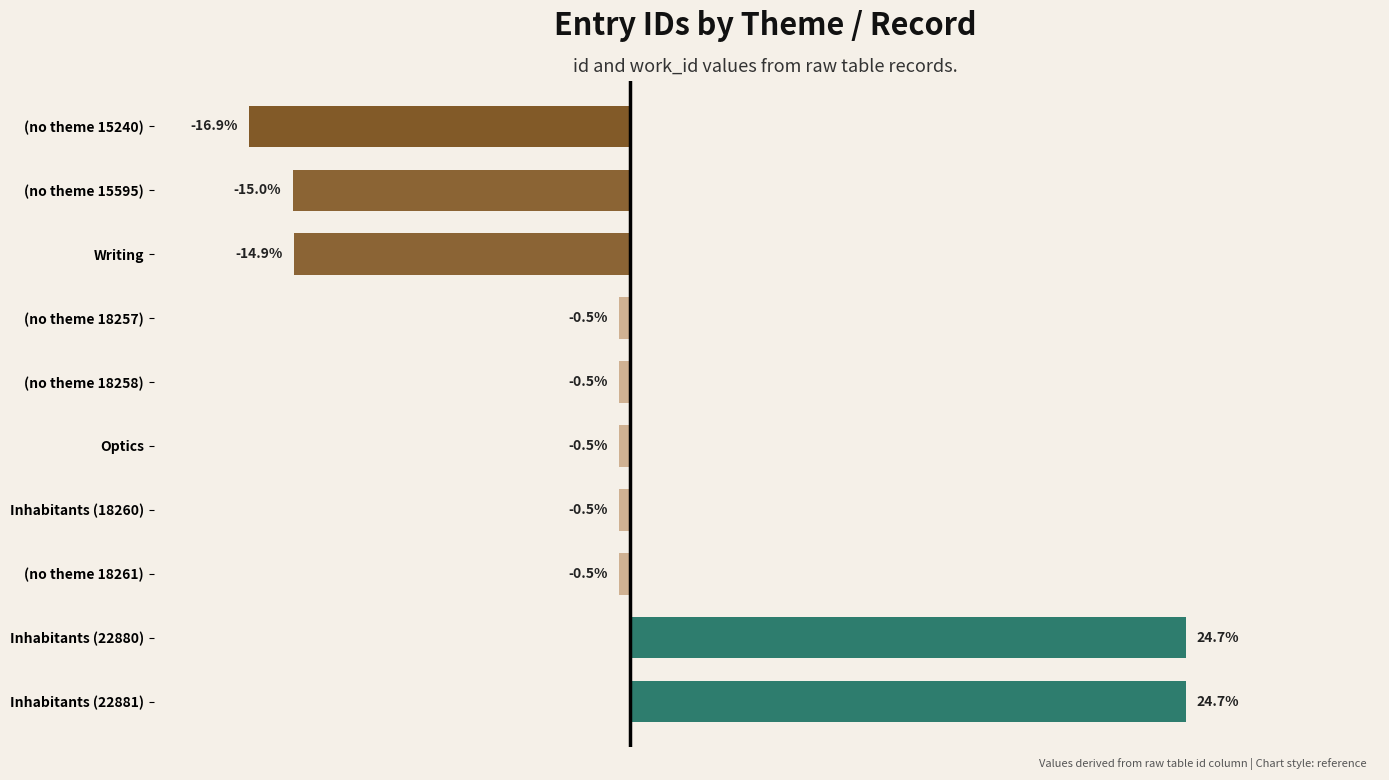

Which label corresponds to the smallest value in the chart?

(no theme 15240)